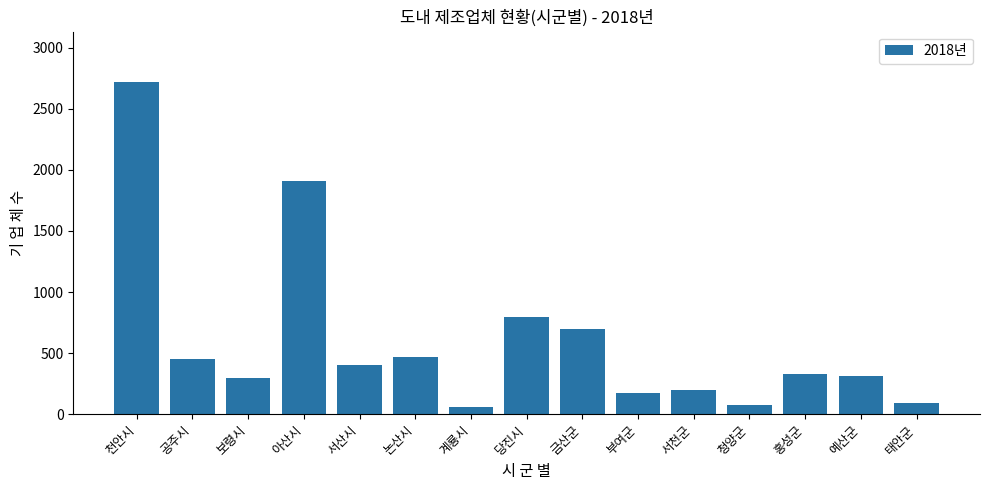

Where is the data nearest to the value 1392?

아산시